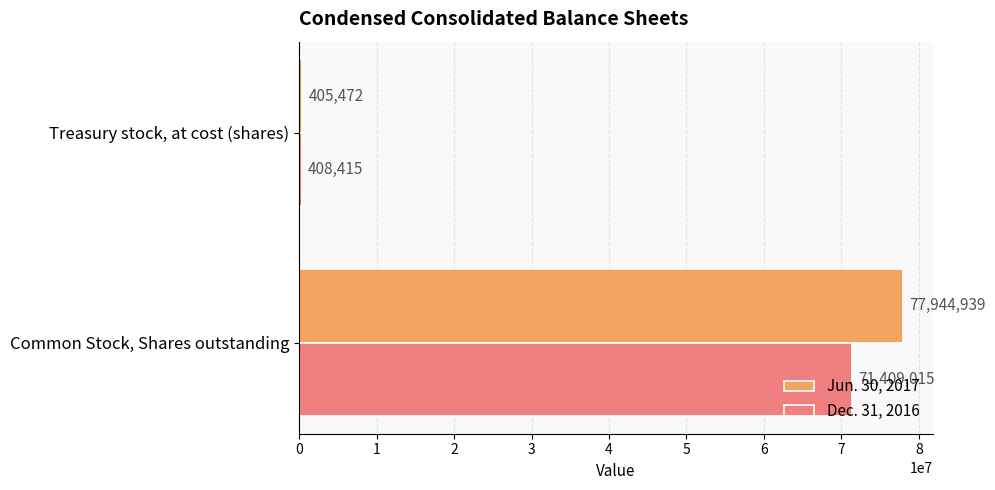

Is it true that Dec. 31, 2016 equals 71409015 at Common Stock, Shares outstanding?

True